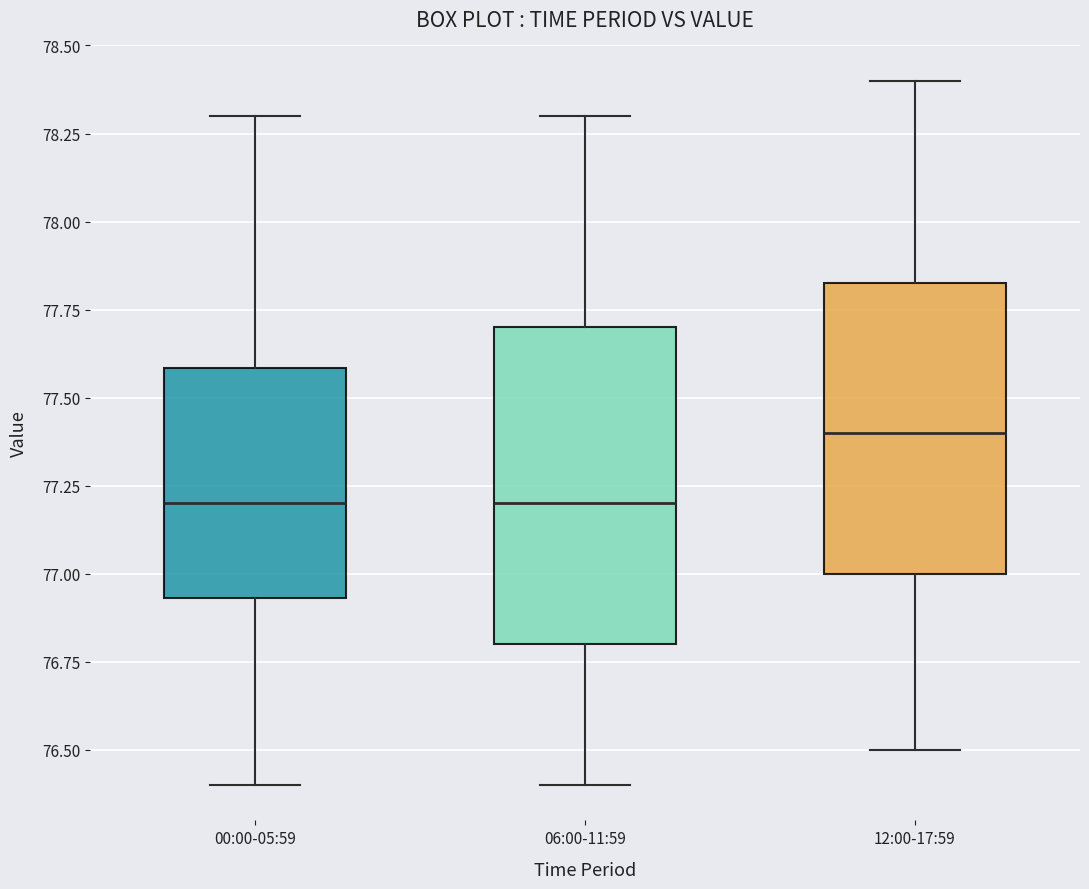

Which box is the tallest, from its lower edge to its upper edge?

06:00-11:59